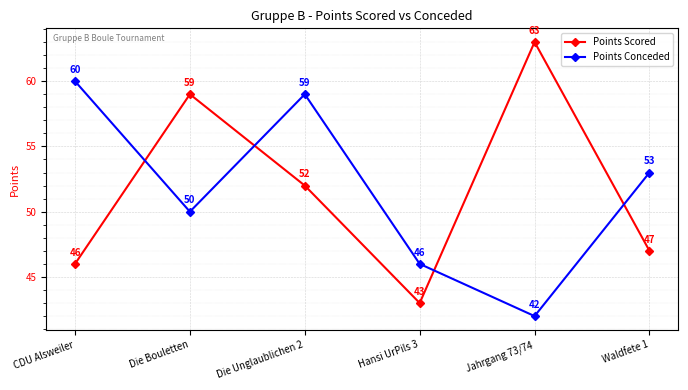

What is the smallest value displayed?

42